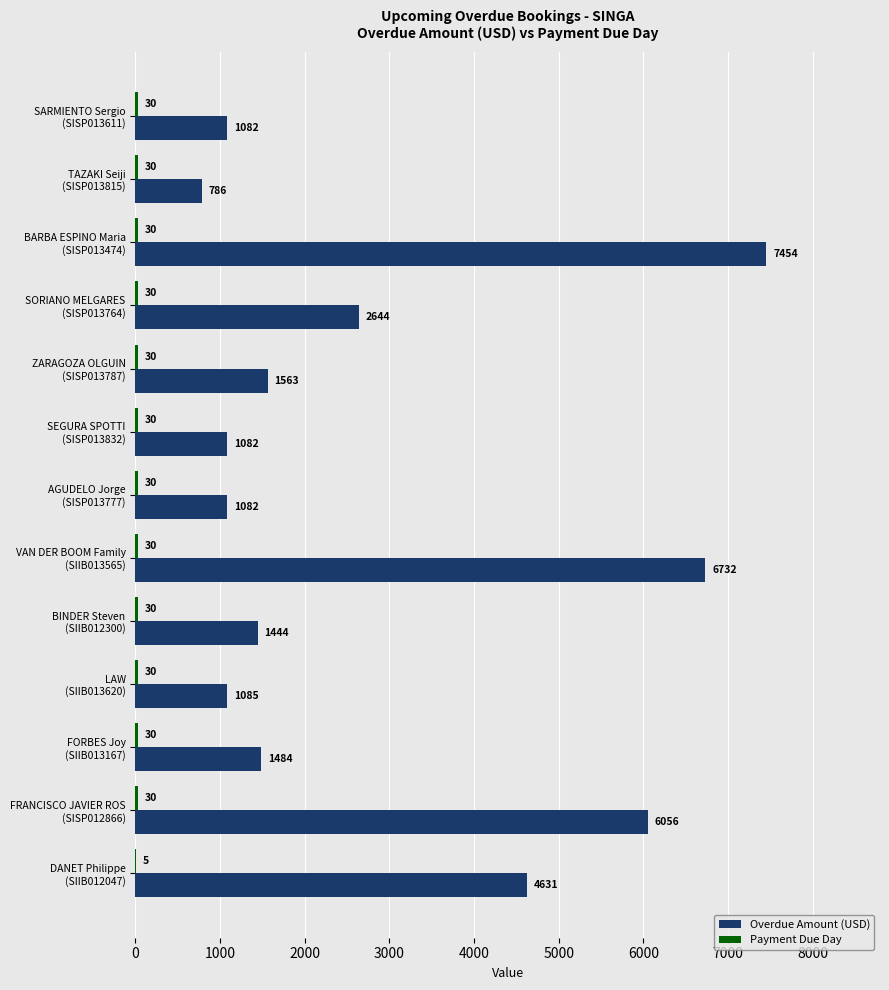

What is the sum of all Overdue Amount (USD) values?

37125